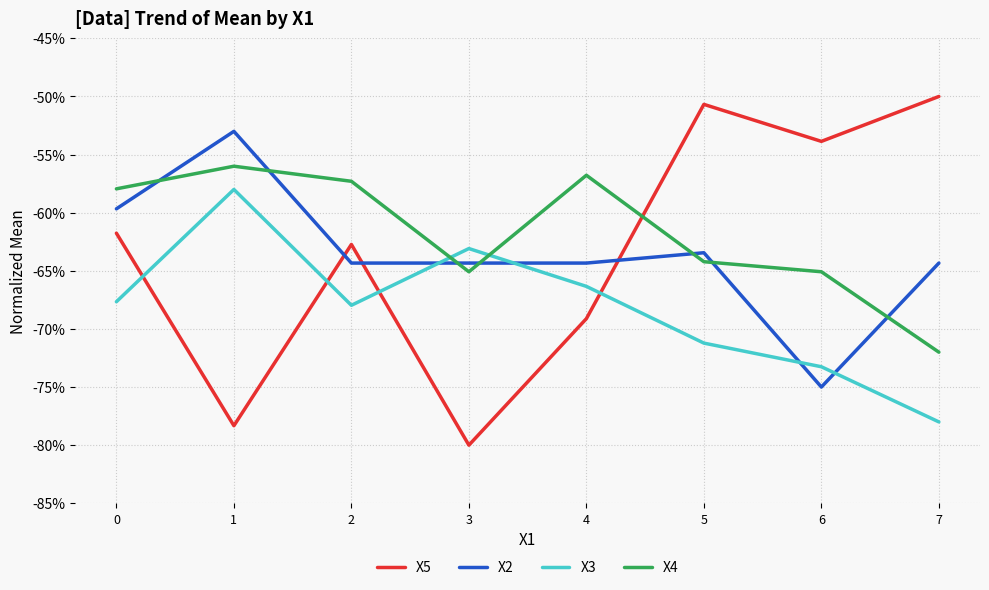

Does the chart display data point markers on the line(s)?

No